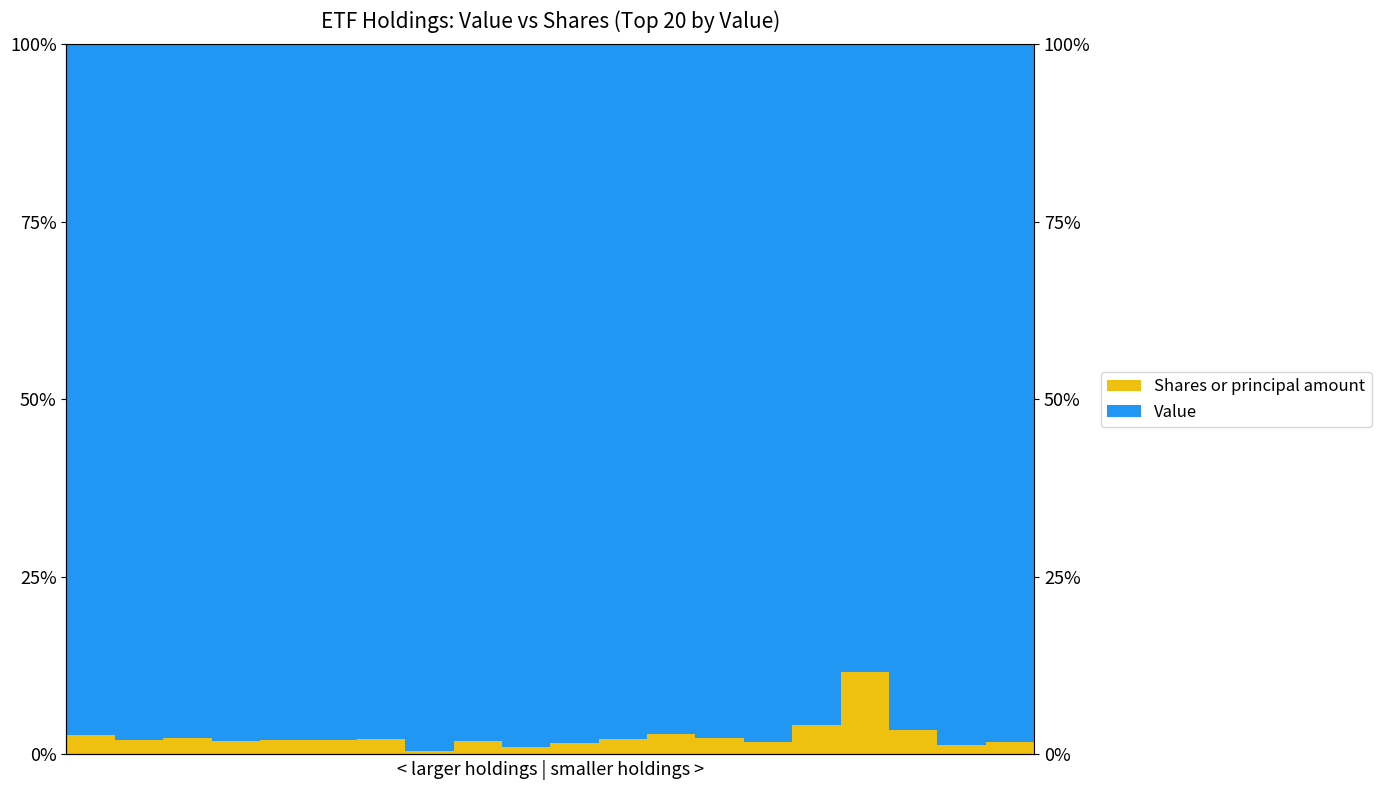

Which series has the largest range (max minus min)?

Shares or principal amount